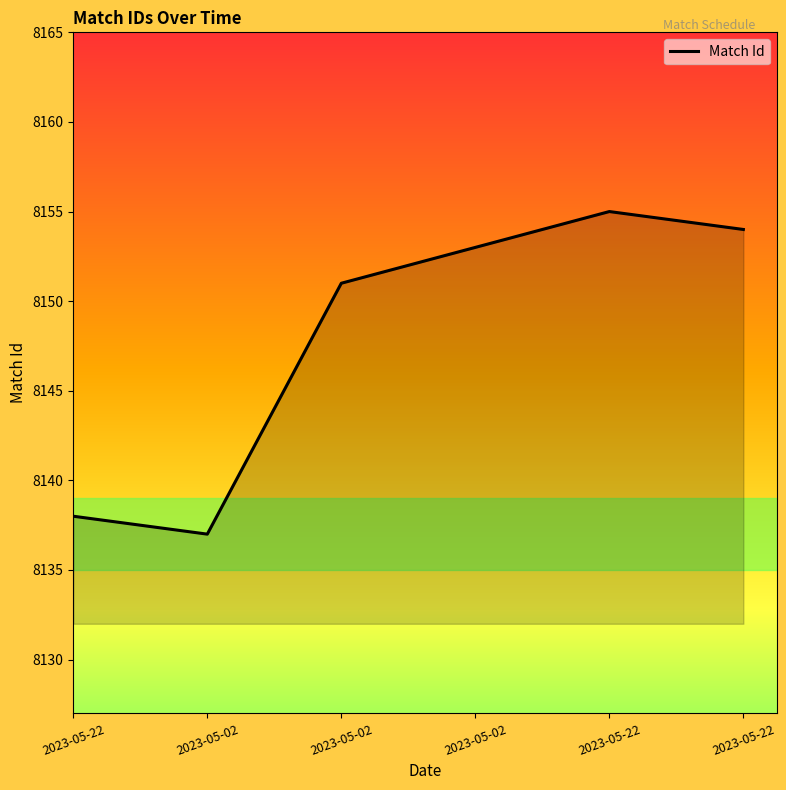

Reading left to right, transcribe all the data shown in this chart.

2023-05-22=8138	2023-05-02=8137	2023-05-02=8151	2023-05-02=8153	2023-05-22=8155	2023-05-22=8154